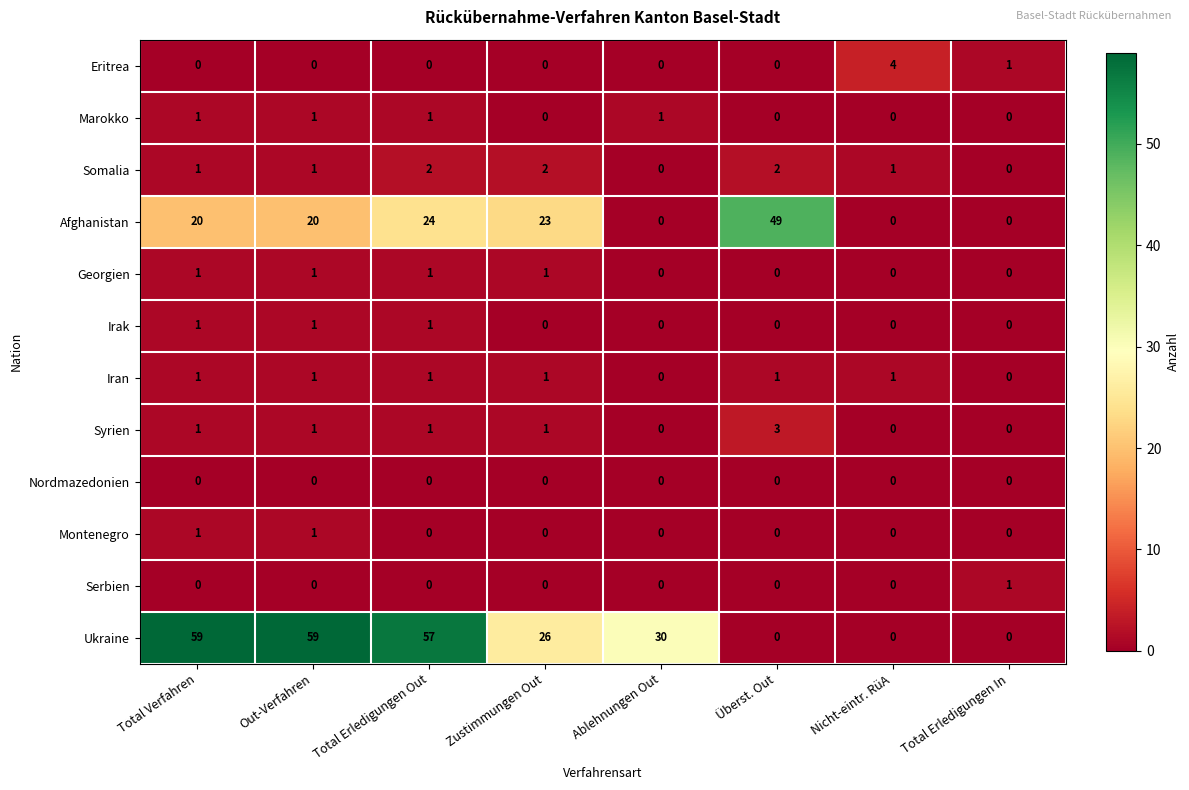

What is the total value across all series at Zustimmungen Out?

54